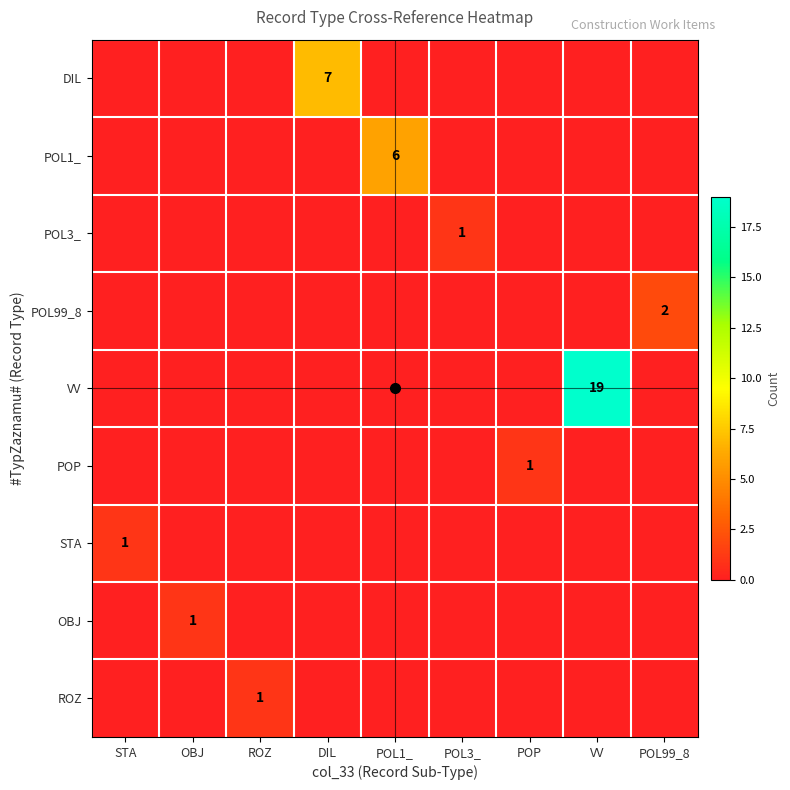

How many values in ROZ are above zero?

1